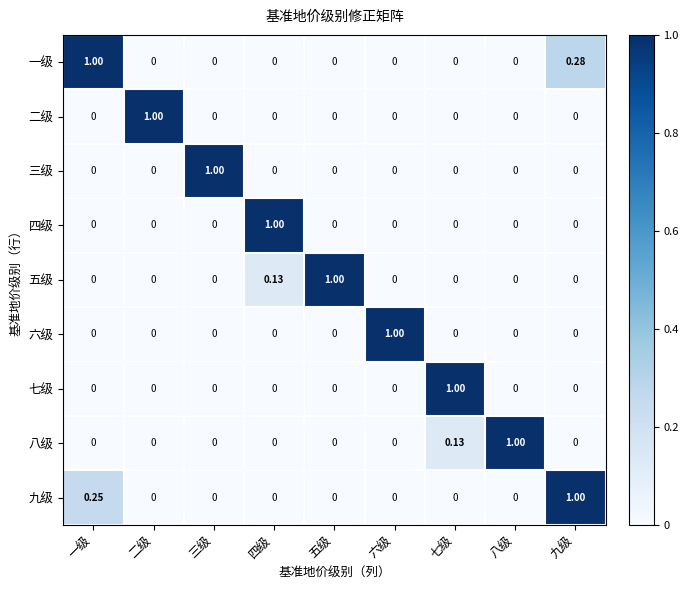

At which label does 九级 reach its peak?

九级